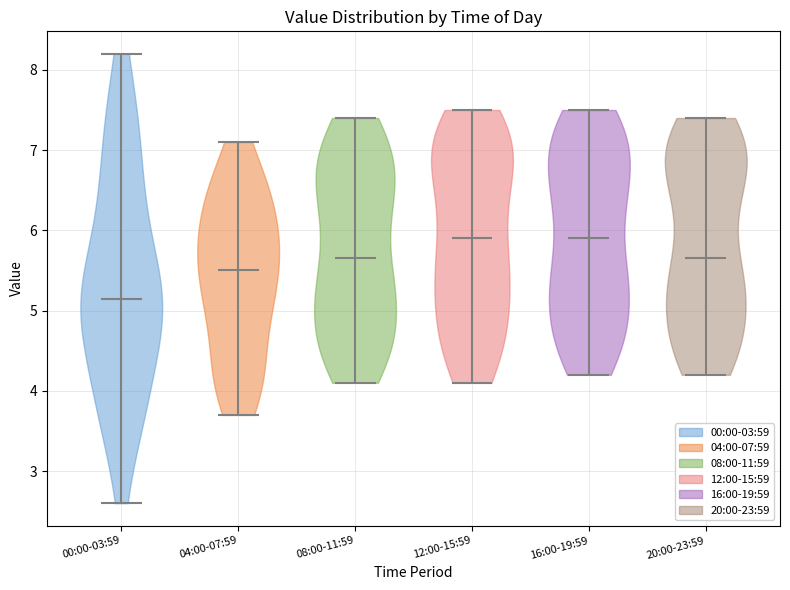

Where does the median line of the violin for 12:00-15:59 sit on the y-axis? The values are not printed on the chart, so give them approximately, as read against the axis.

5.9